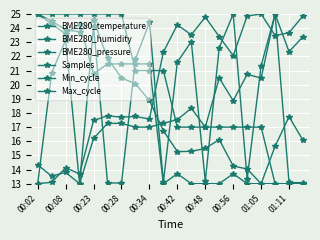

How many data points in BME280_temperature are less than 21?

10